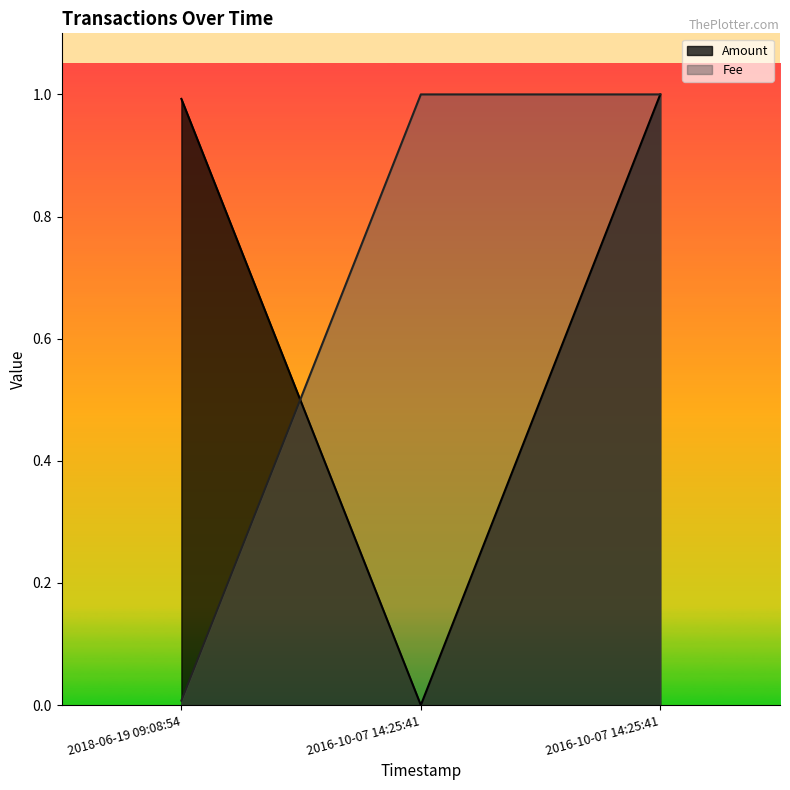

List the series in order of their peak value, lowest first.

Amount, Fee